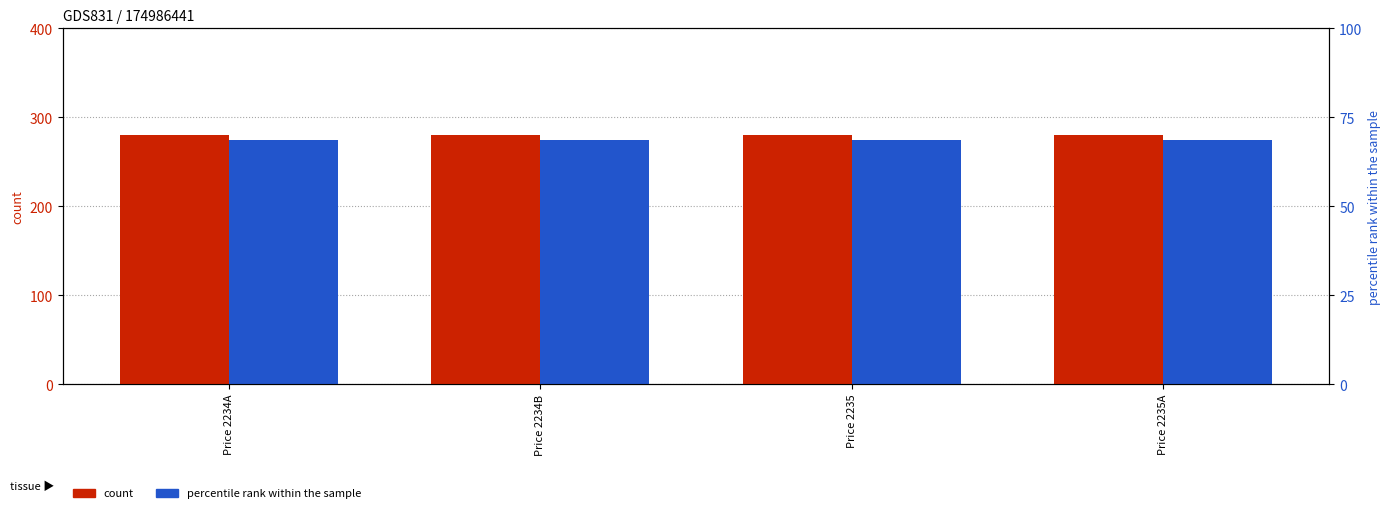

Which series has the largest total across all categories?

Datum von